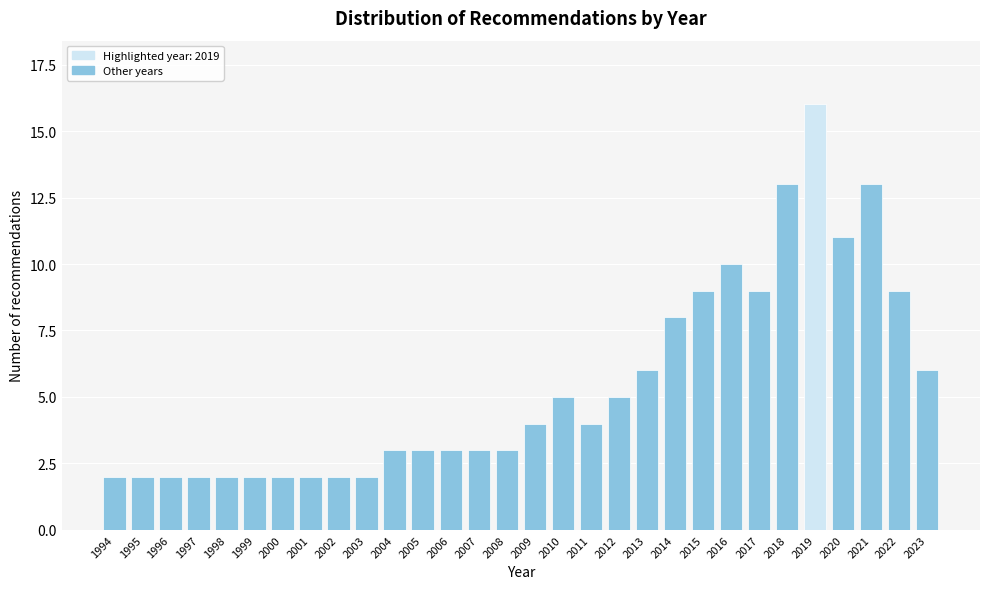

Reading left to right, transcribe all the data shown in this chart.

2	2	2	2	2	2	2	2	2	2	3	3	3	3	3	4	5	4	5	6	8	9	10	9	13	16	11	13	9	6